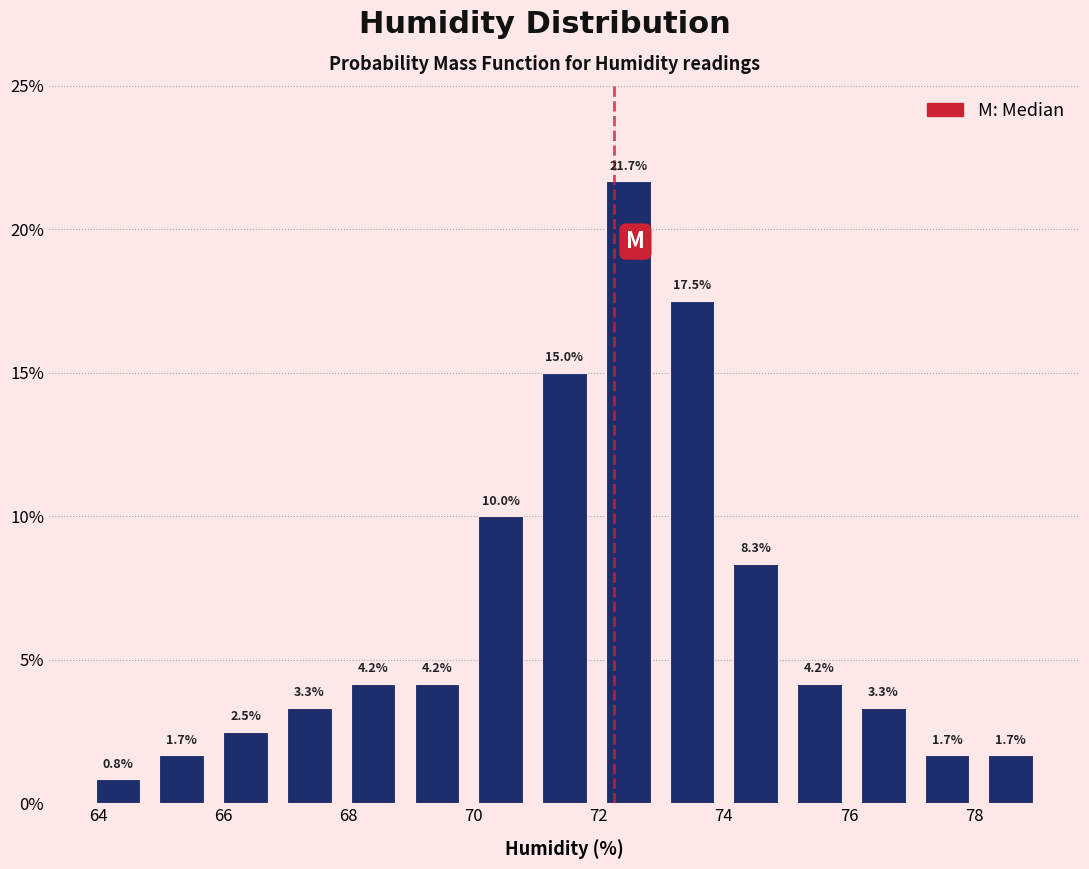

Which range on the x-axis has the tallest bar?

71.96 to 72.98